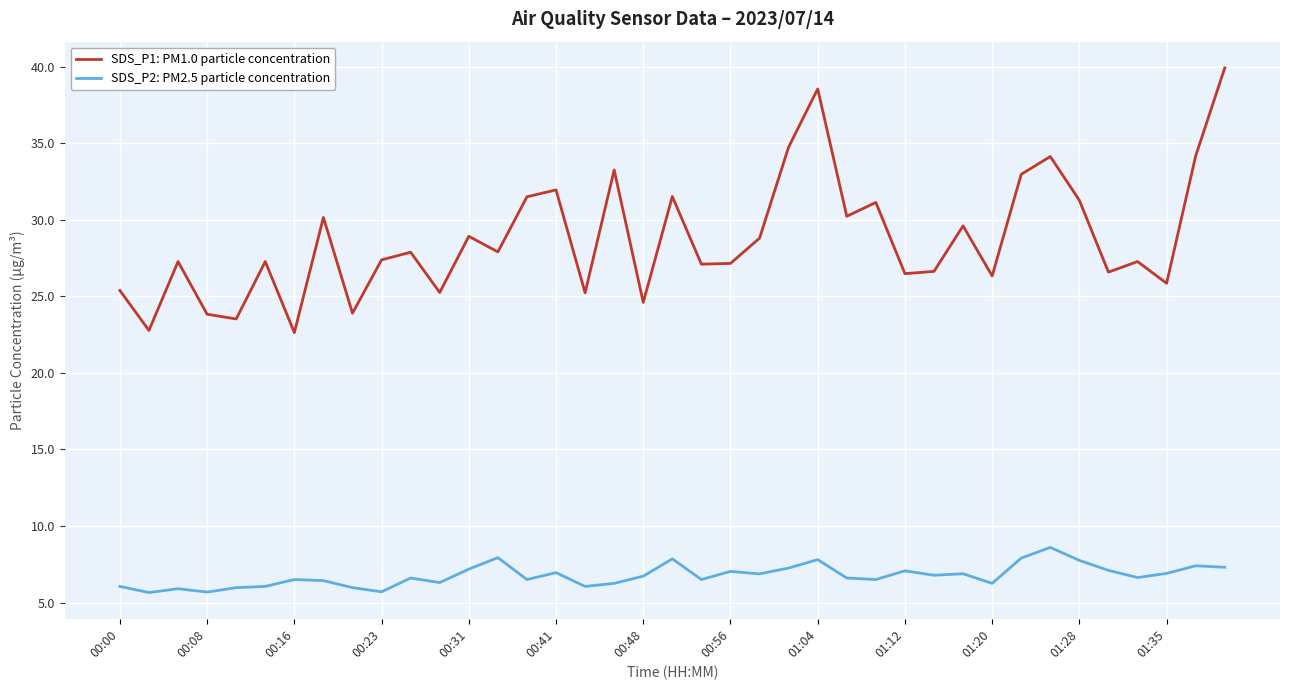

What is the difference between the maximum and minimum values in the SDS_P1: PM1.0 particle concentration series?

17.3